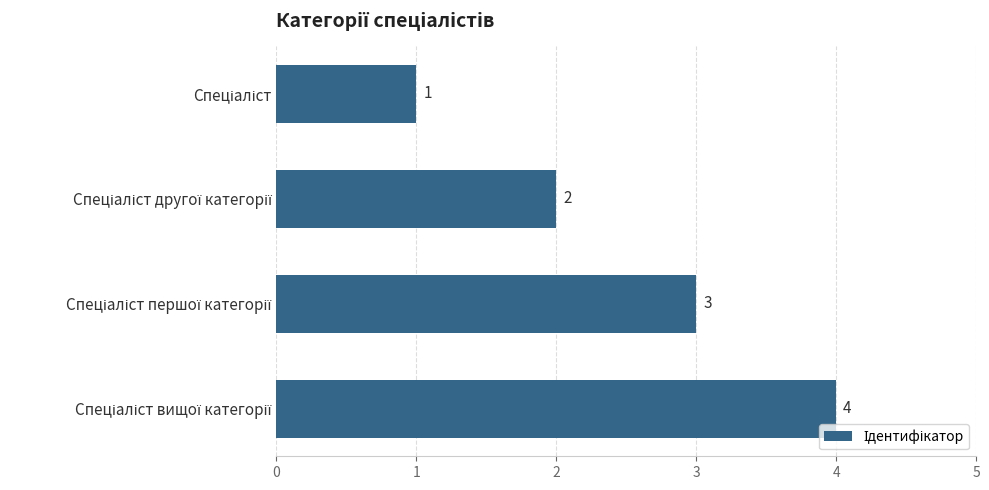

How many data points are less than 3?

2